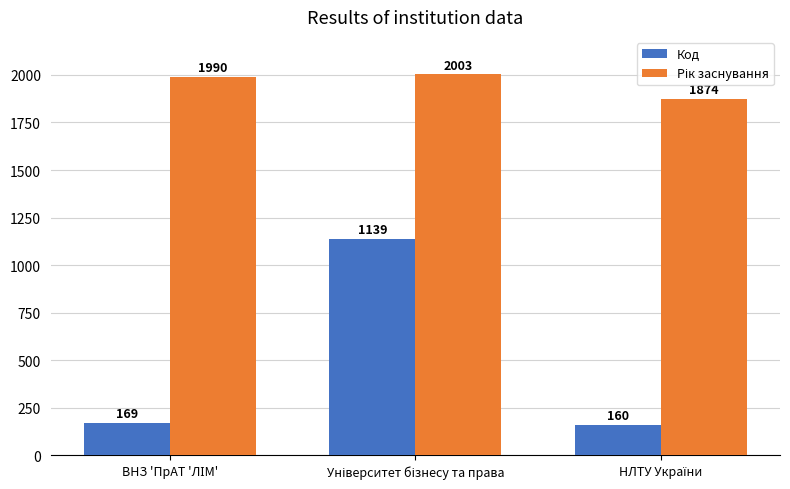

How many bars are there in each group?

2